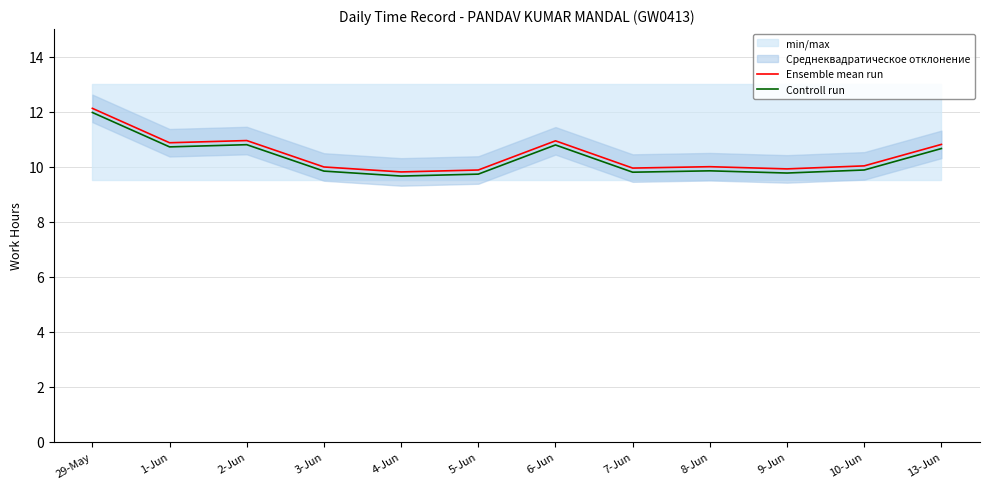

What is the lowest value of the Controll run series?

9.7